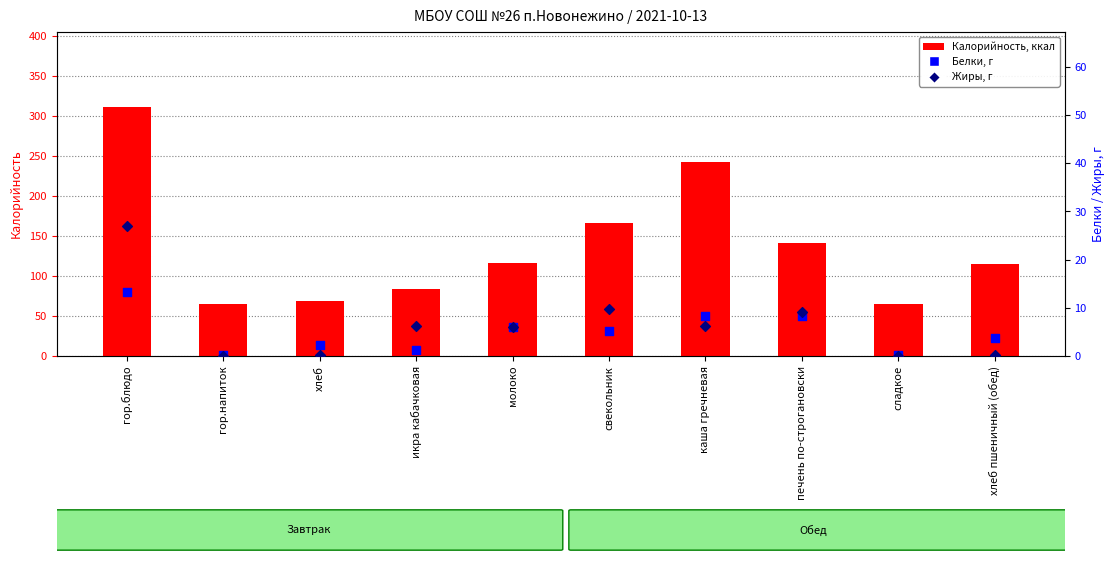

Which series contains the highest Y value?

Калорийность